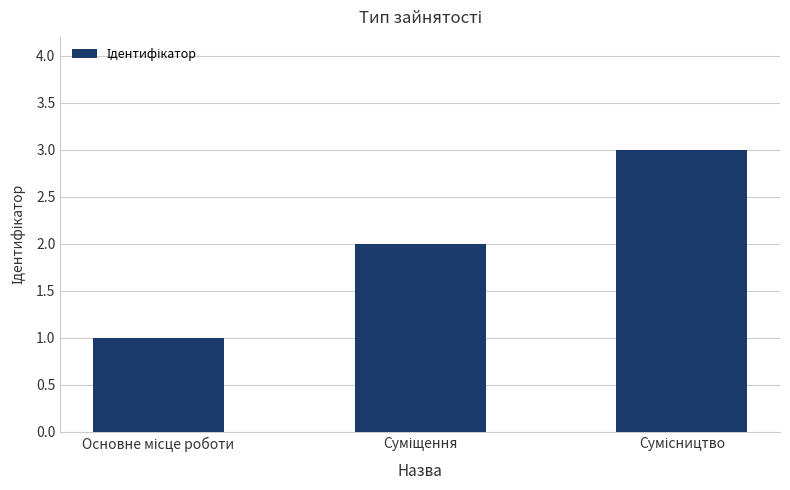

Are the bars horizontal?

No